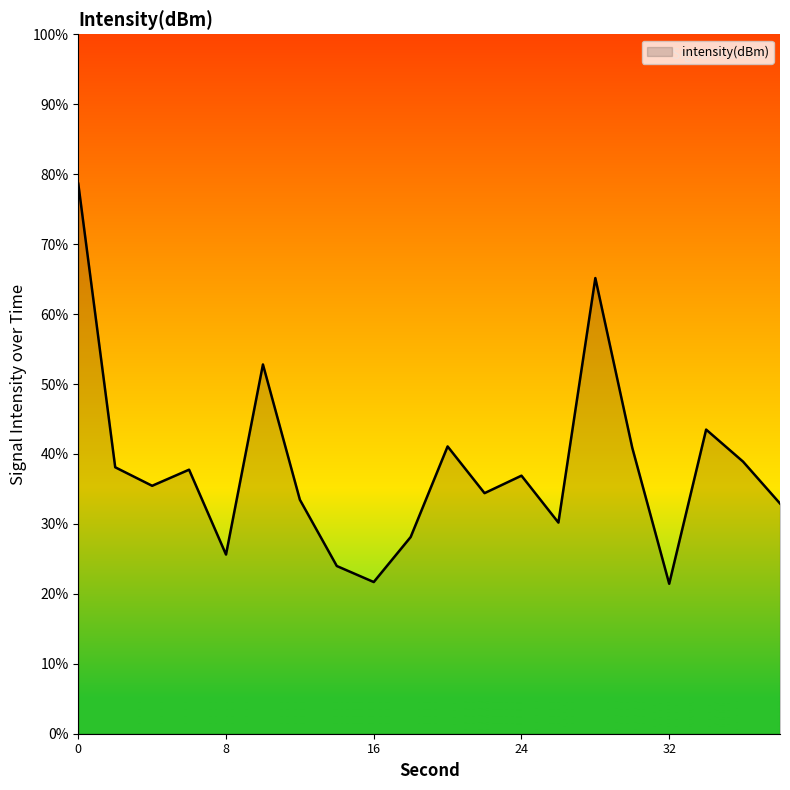

What is the smallest value displayed?

21.4